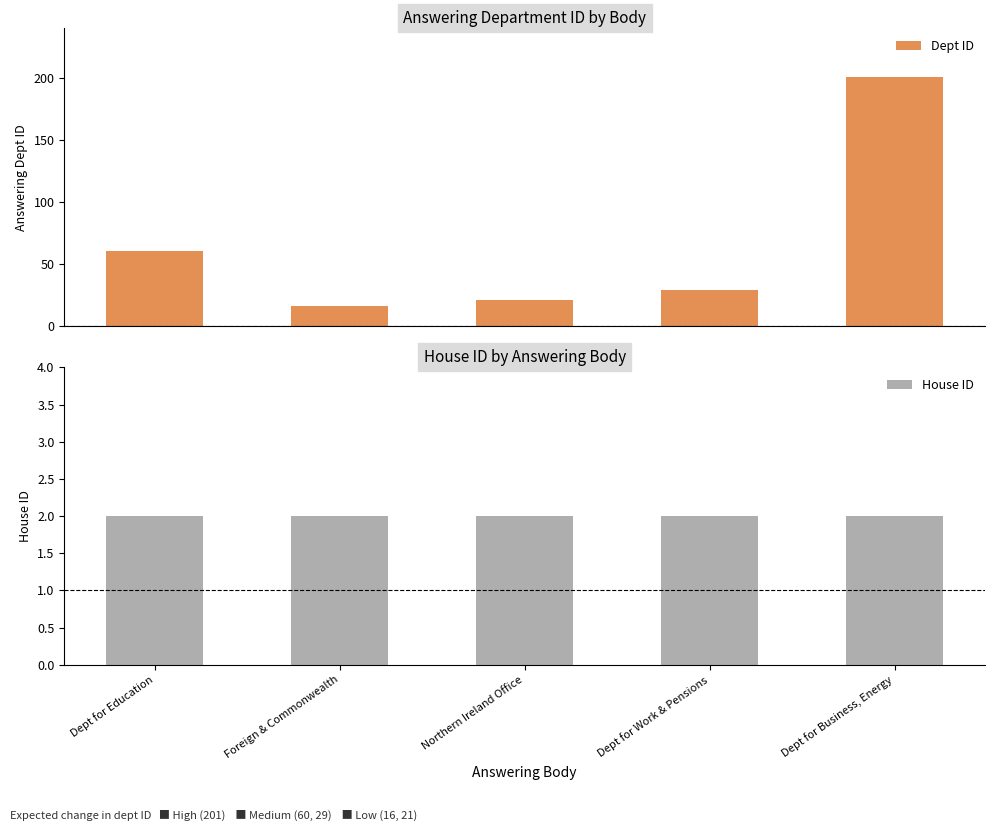

At how many categories does at least one series exceed 106?

1